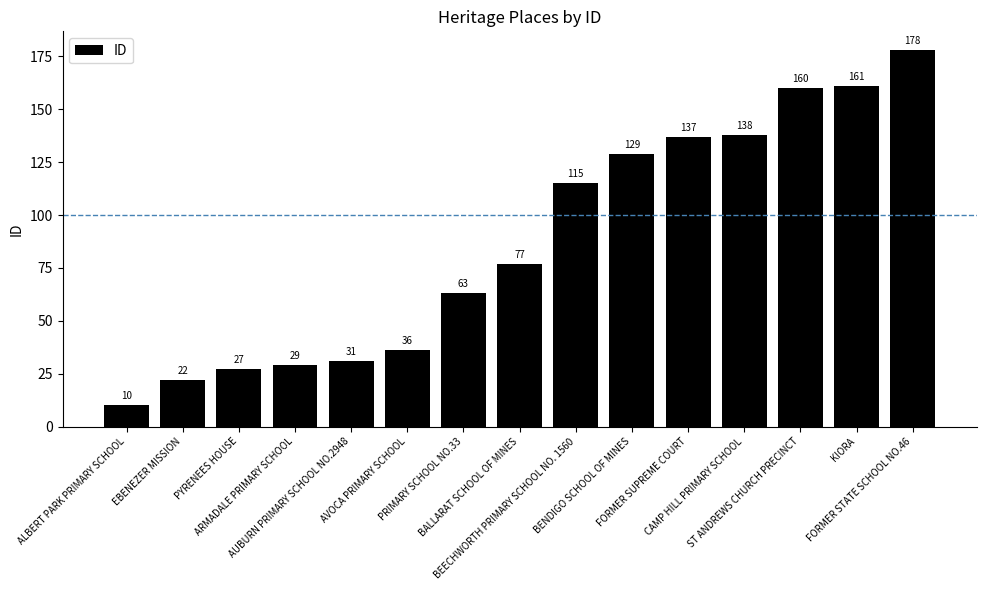

What is the approximate value at AUBURN PRIMARY SCHOOL NO.2948, to the nearest 50?

50